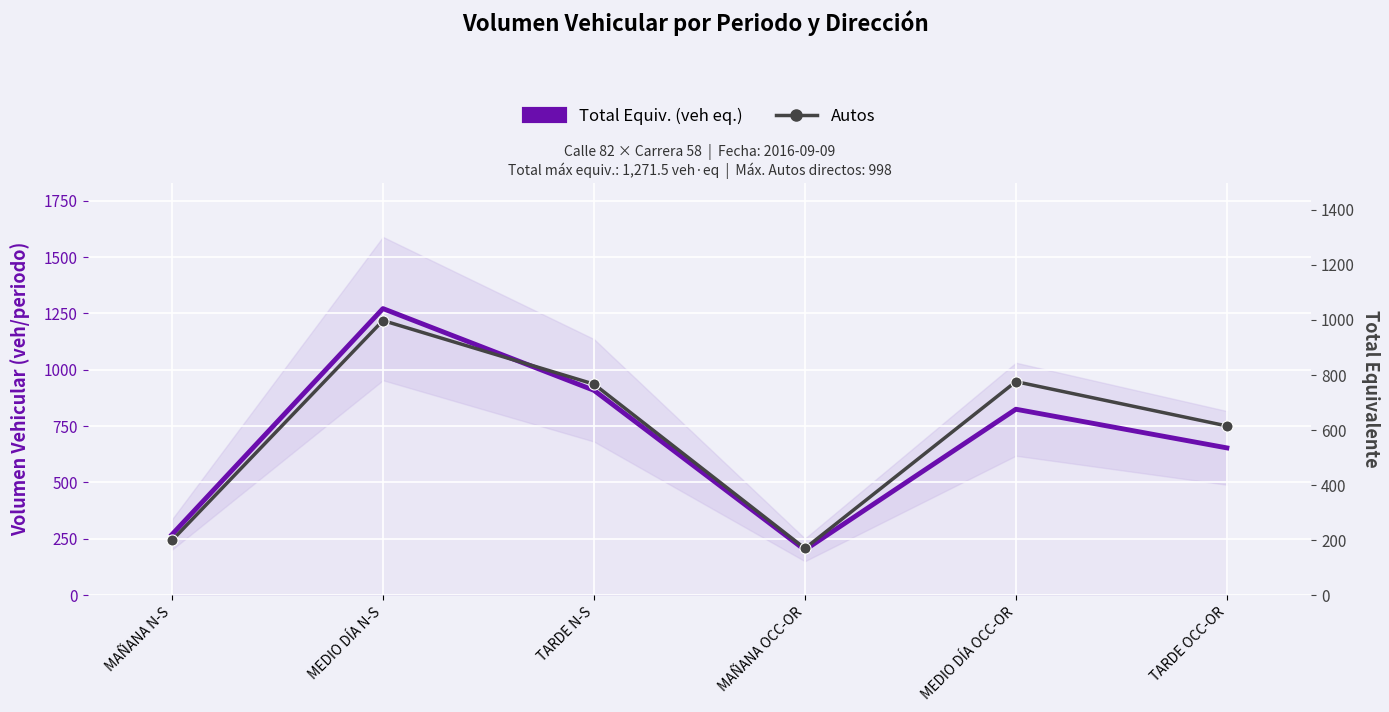

Where does the Total Equiv. (veh eq.) series first go above 825?

MEDIO DÍA N-S